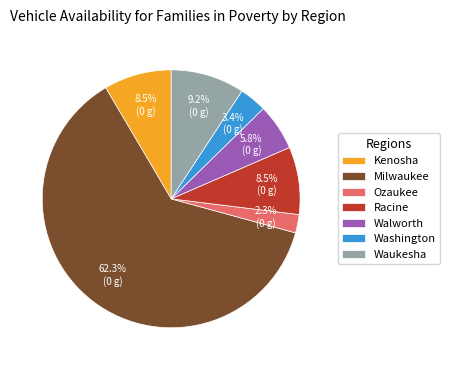

Count the number of slices in the pie.

7